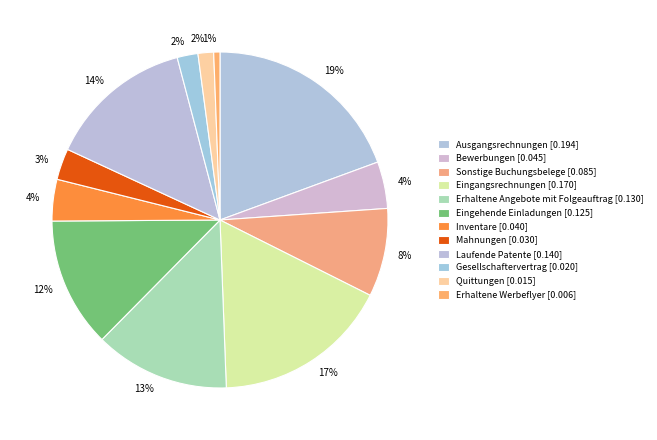

To the nearest percent, what is the combined percentage of Sonstige Buchungsbelege and Mahnungen?

12%